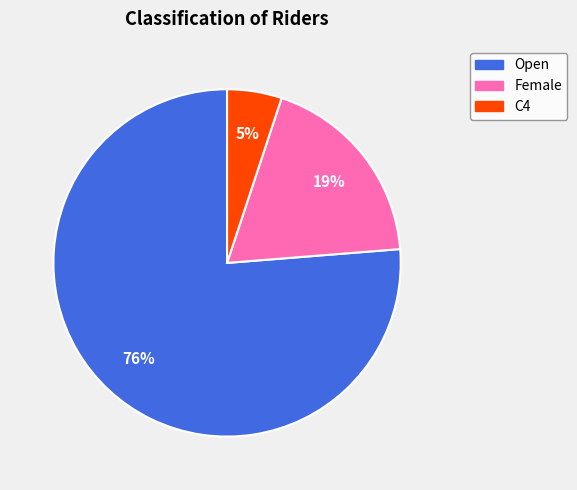

To the nearest percent, what percentage of the pie is Female?

19%